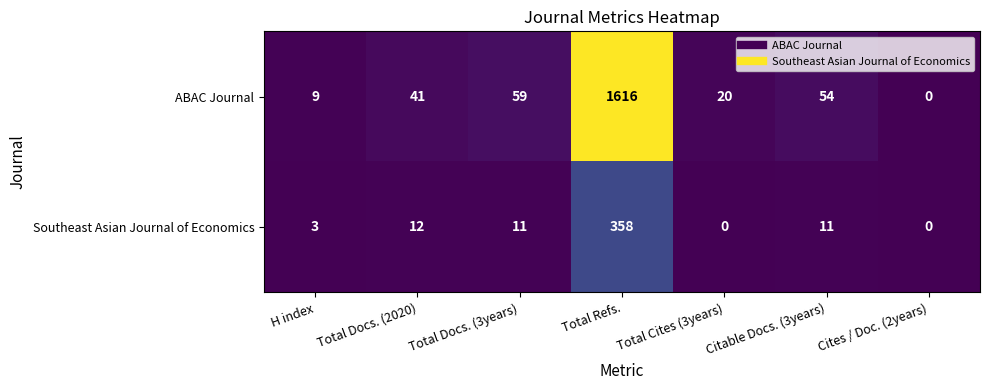

Which category has the highest value in the ABAC Journal series?

Total Refs.